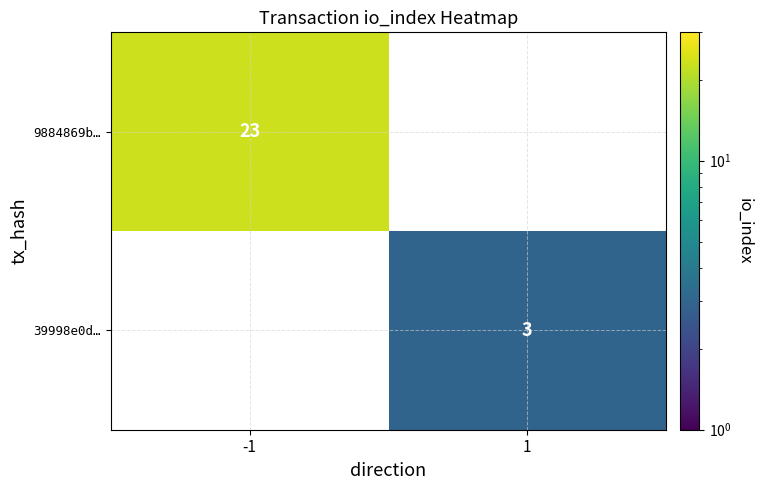

How many data points does each series have?

2